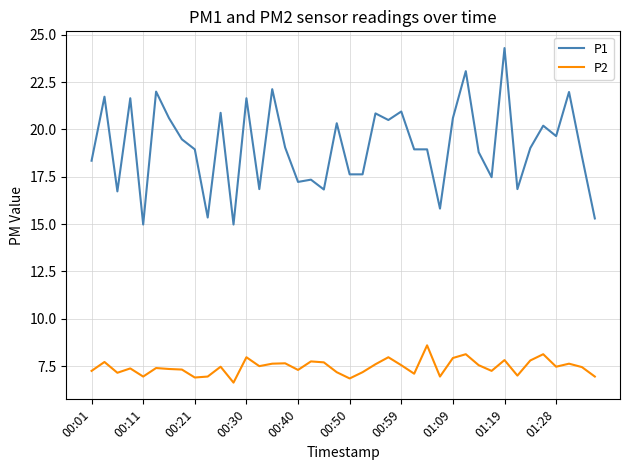

Rank the series by their average value, from lowest to highest.

P2, P1